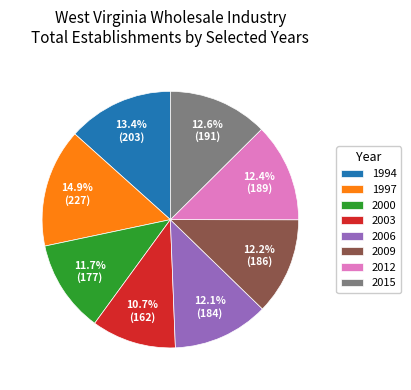

The 1994 slice represents 25% of the pie. True or false?

False